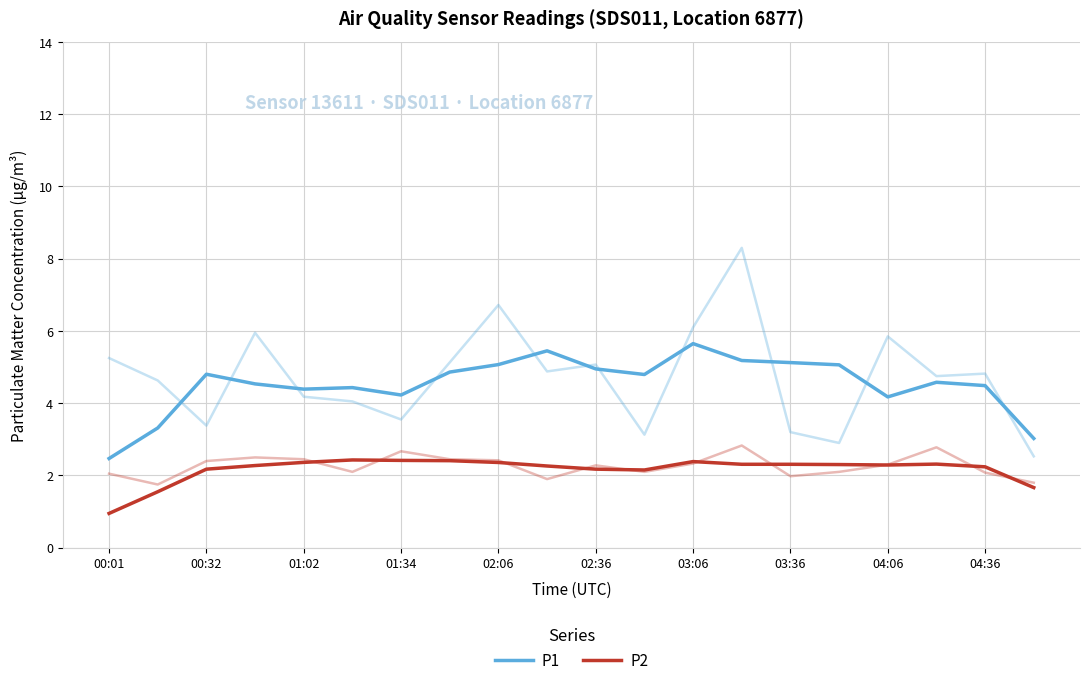

Count the number of categories in the chart.

20